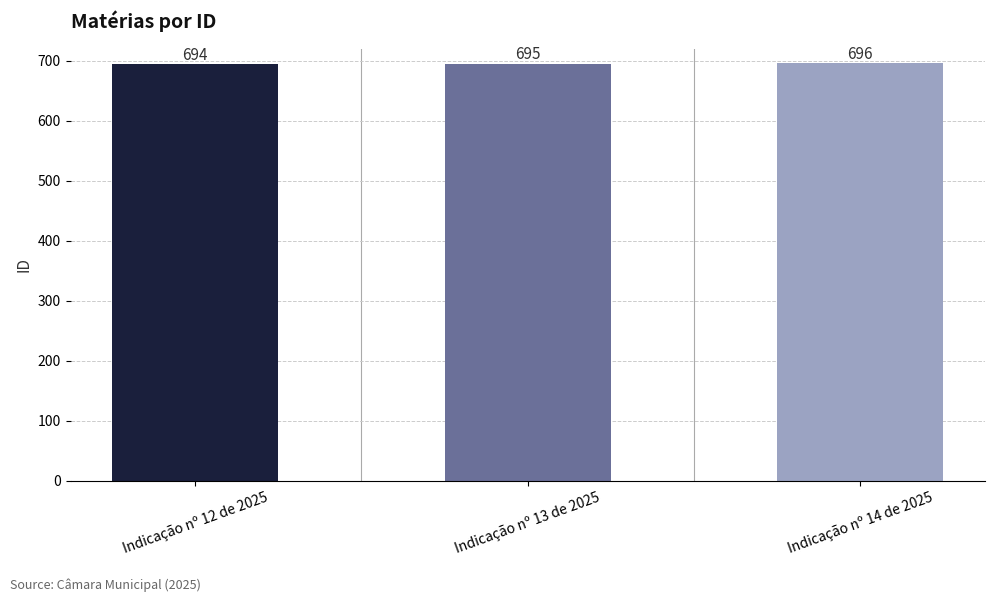

Where is the data nearest to the value 695?

Indicação nº 13 de 2025